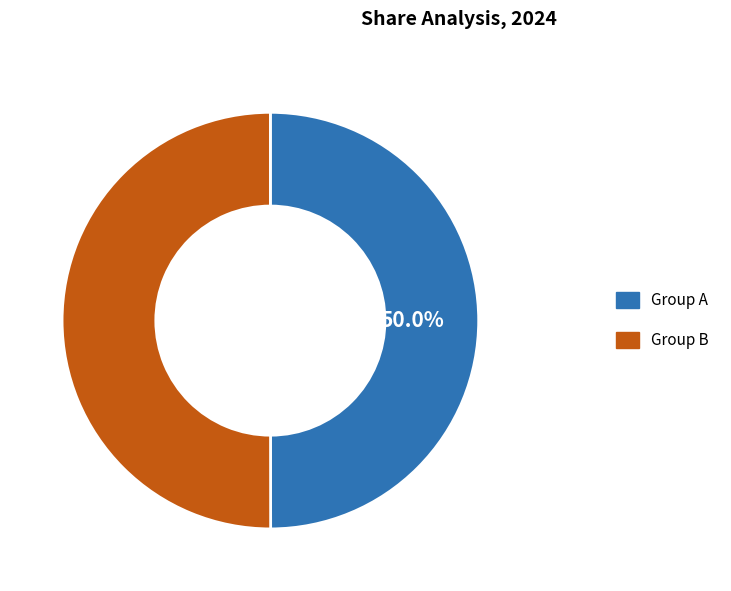

How many segments does this pie chart have?

2